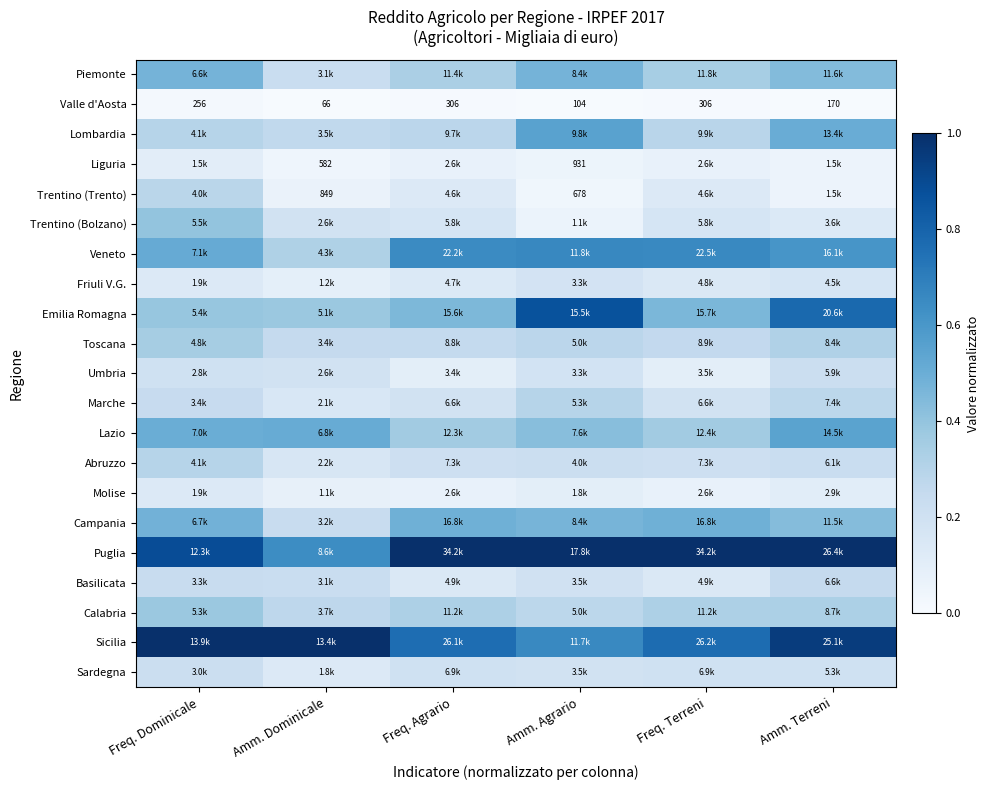

At which label does Veneto reach its minimum?

Amm. Dominicale